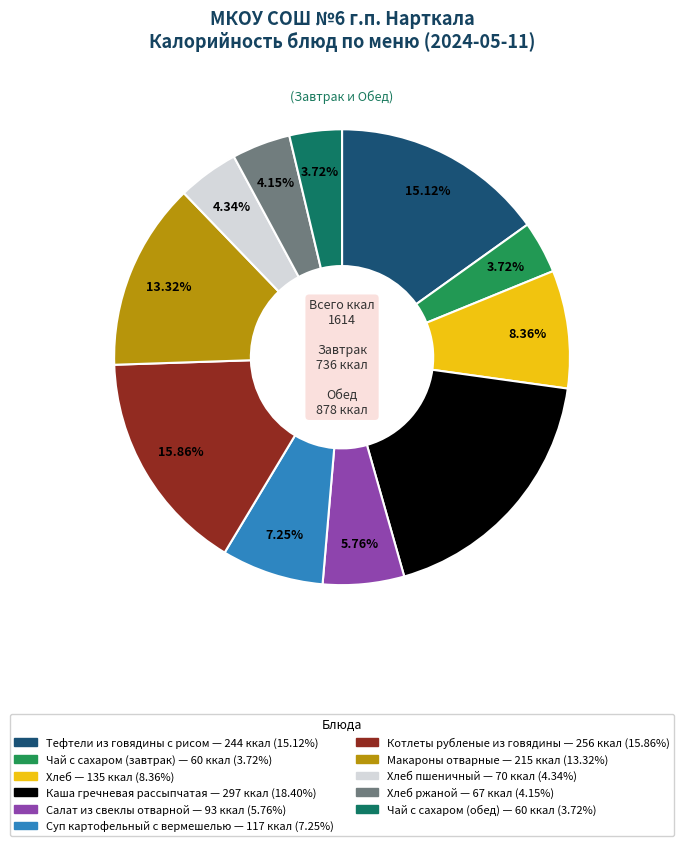

How many slices are in this pie chart?

11